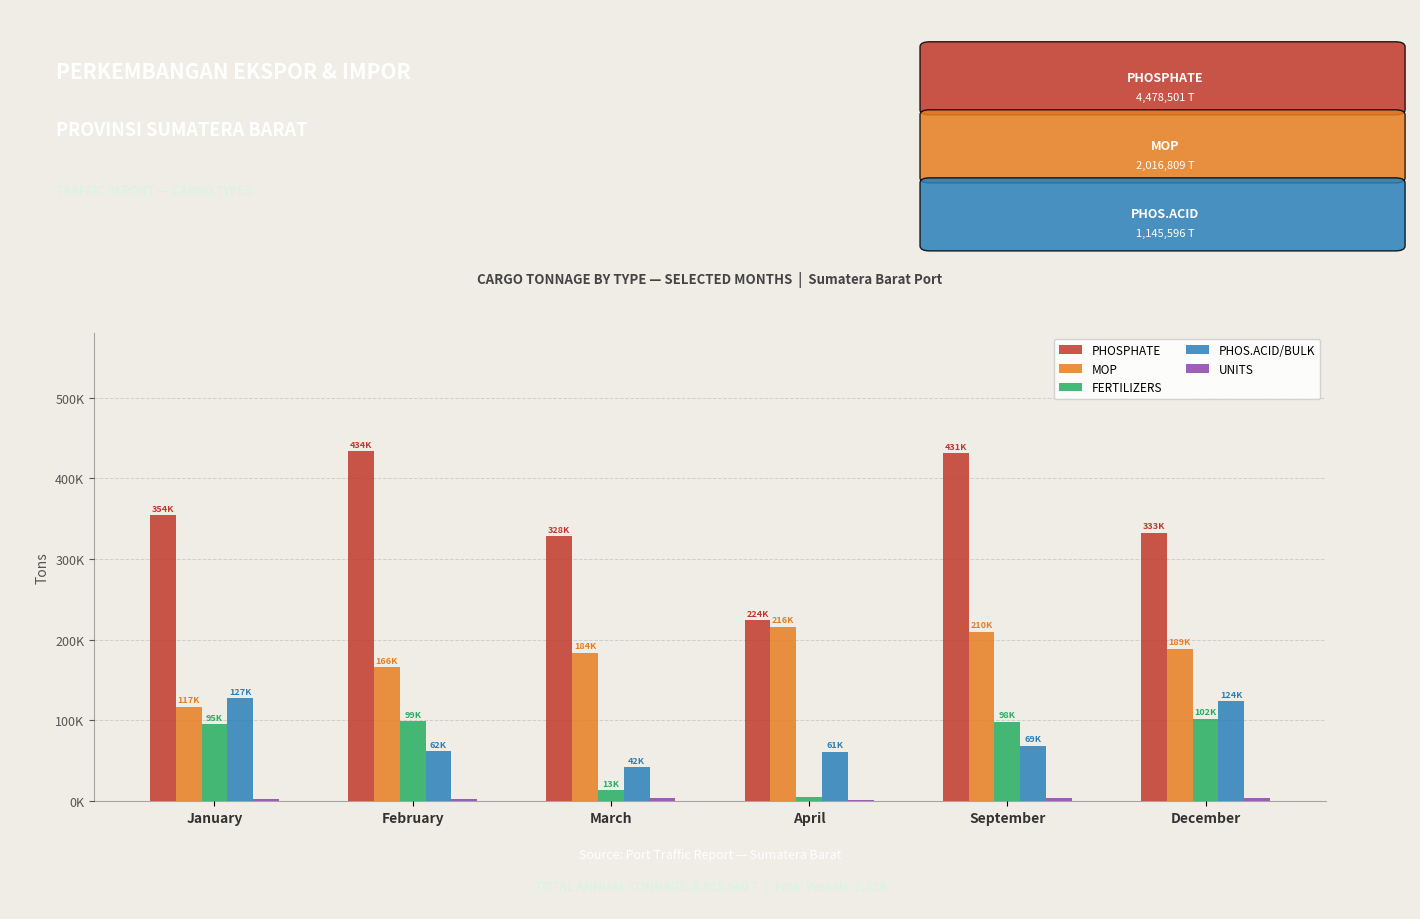

At which label does PHOSPHATE first exceed 354120?

February